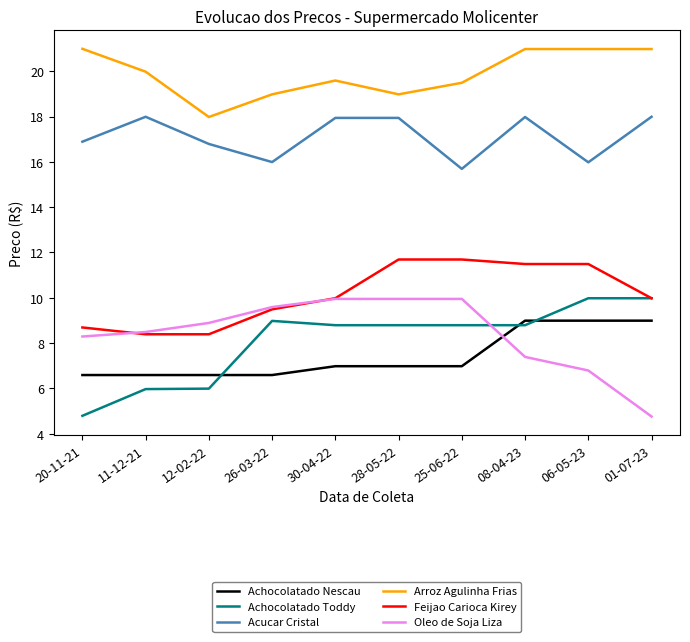

Which series has the largest total across all categories?

Arroz Agulinha Frias